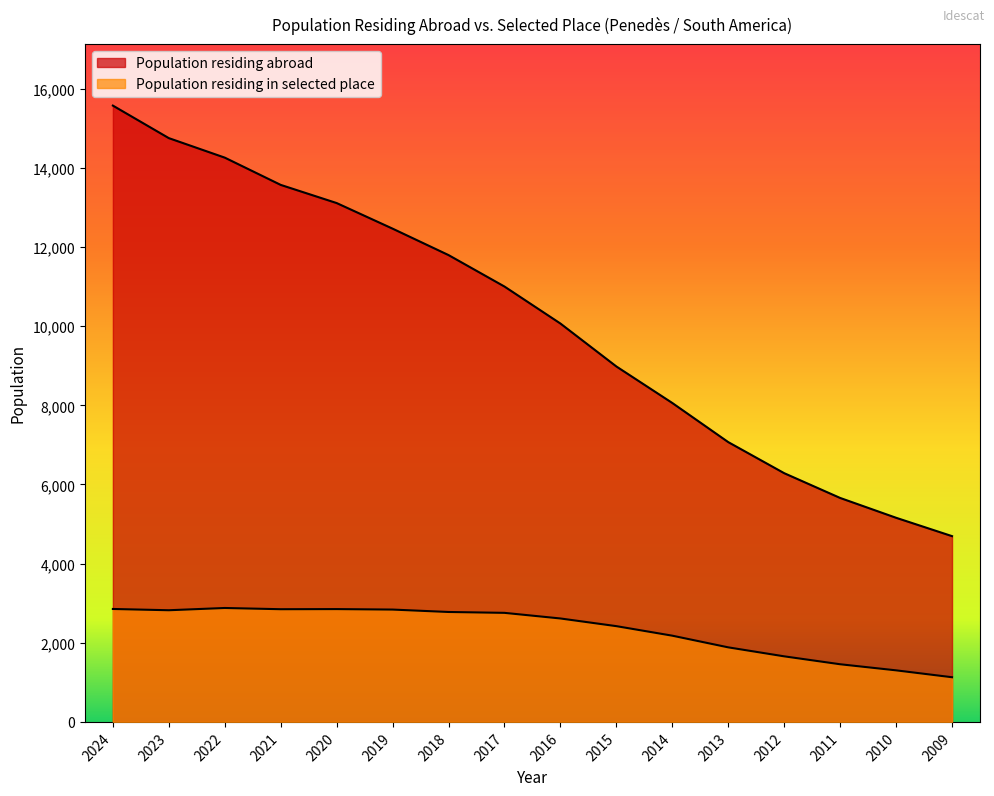

What is the minimum value shown in the chart?

1129